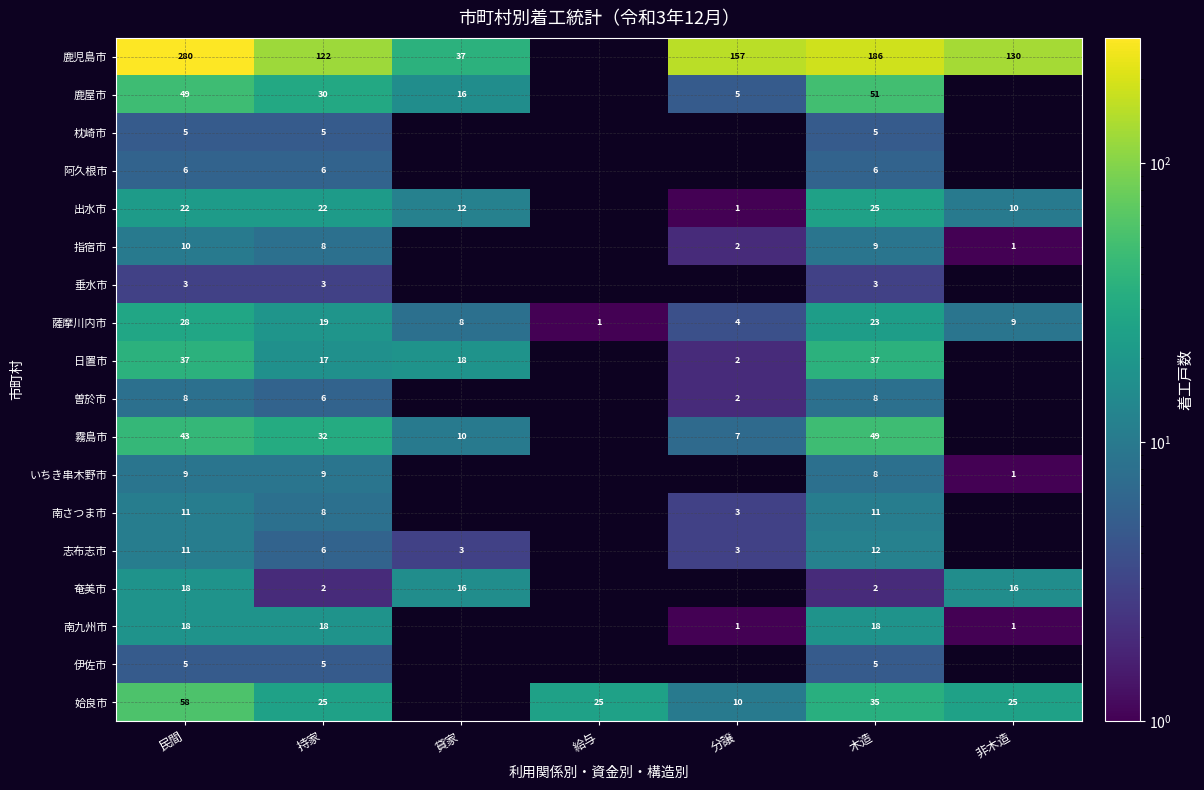

The value of 志布志市 at 木造 is 12. True or false?

True